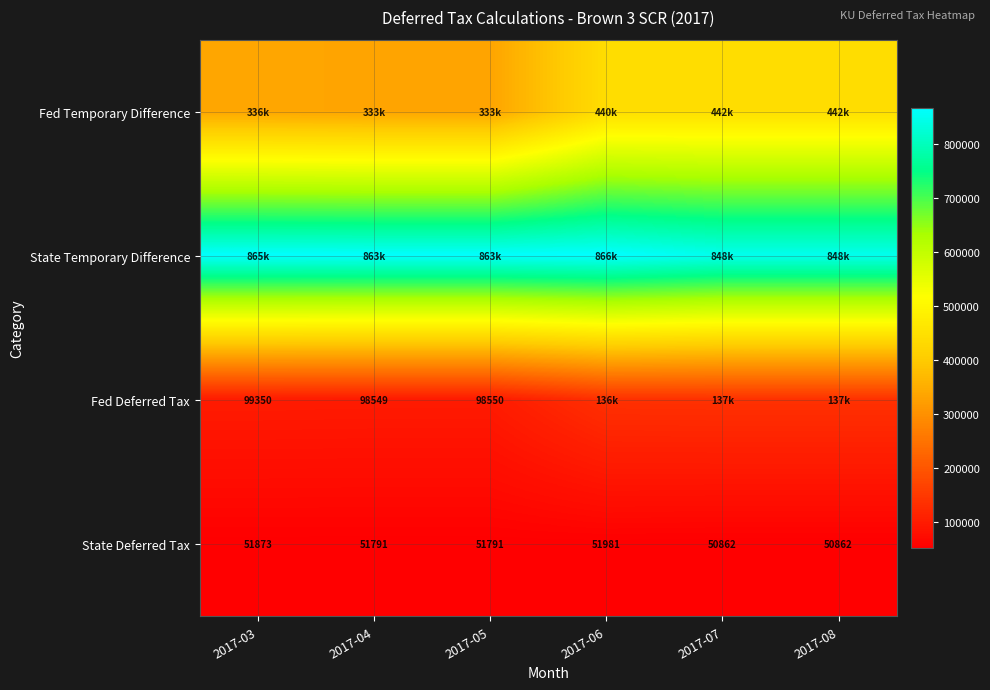

How many data points in State Deferred Tax are less than 51791?

2